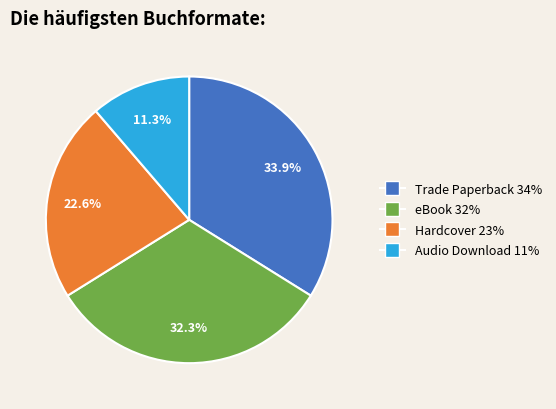

Which slice is the largest?

Trade Paperback